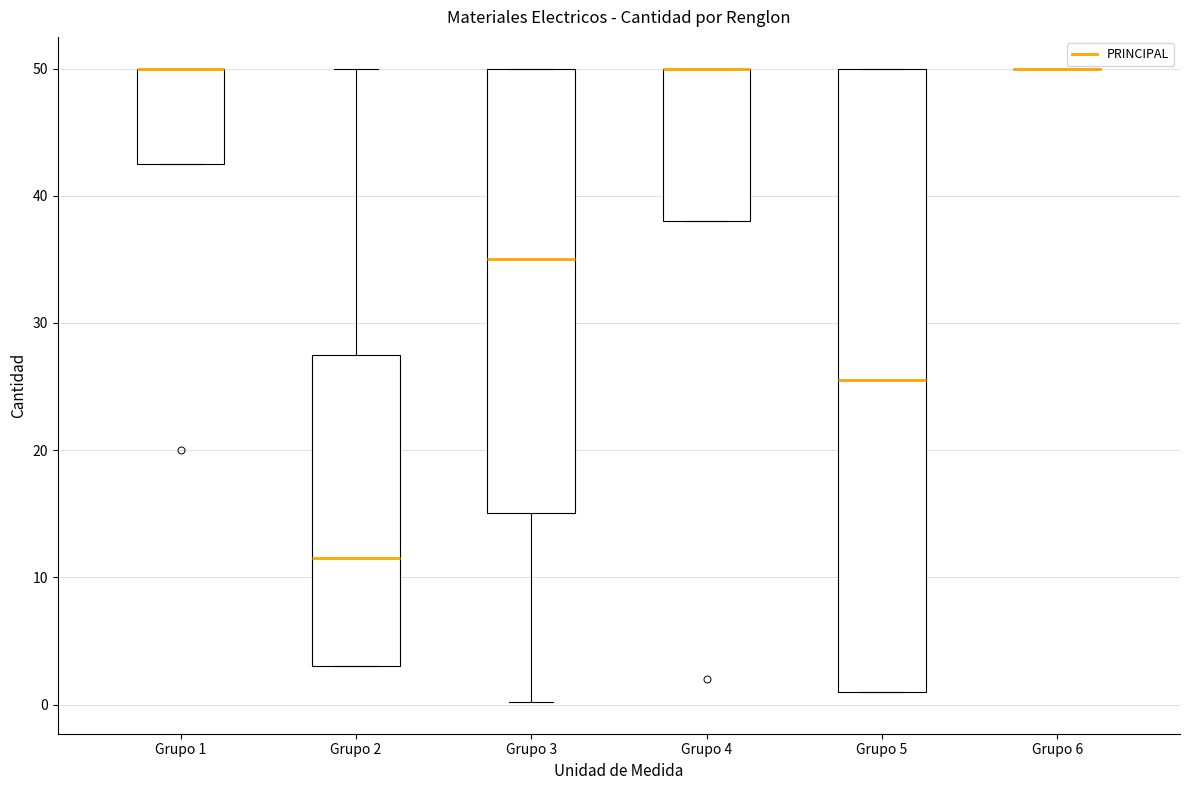

Where is the lower edge of the box for Grupo 1 on the y-axis? The values are not printed on the chart, so give them approximately, as read against the axis.

43